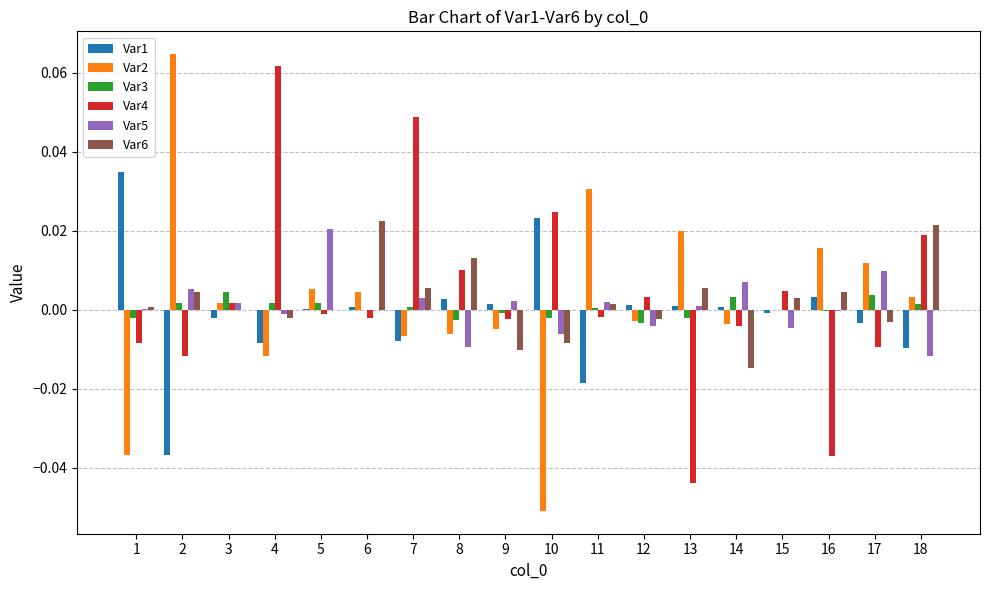

Are the bars horizontal?

No